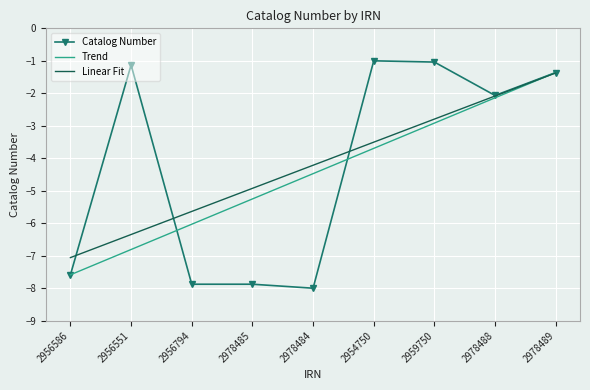

Where does the data first go above -2?

2956551